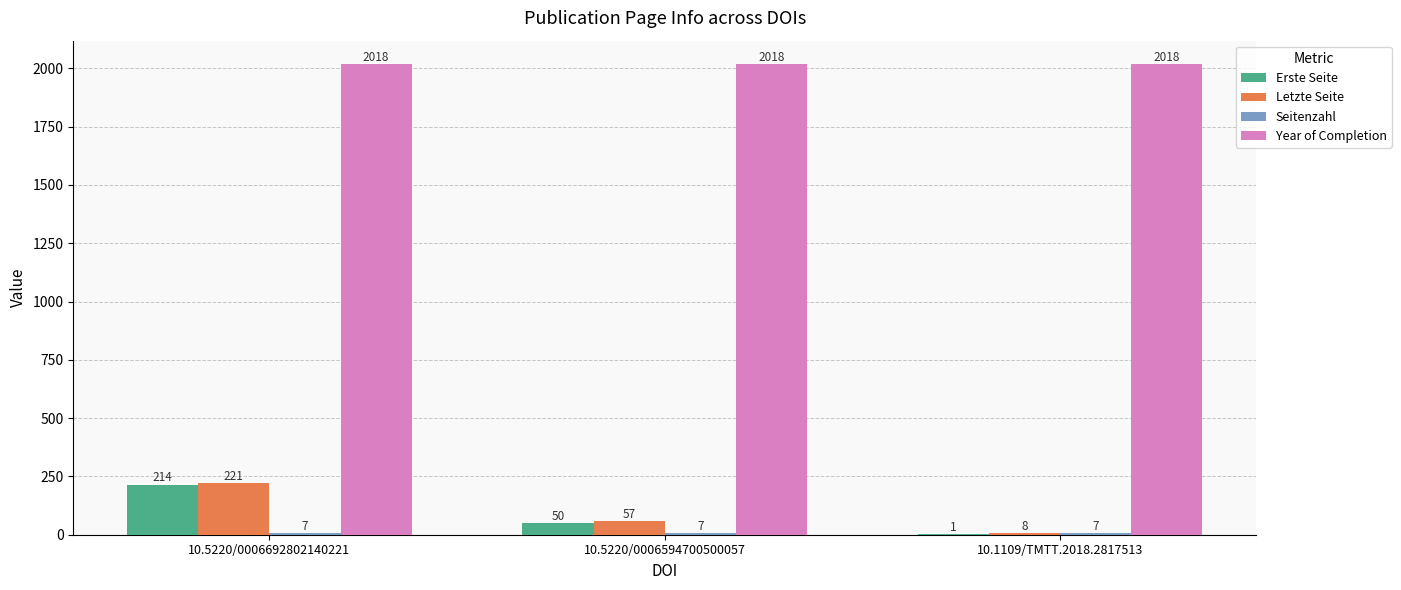

What is the sum of all Letzte Seite values?

286